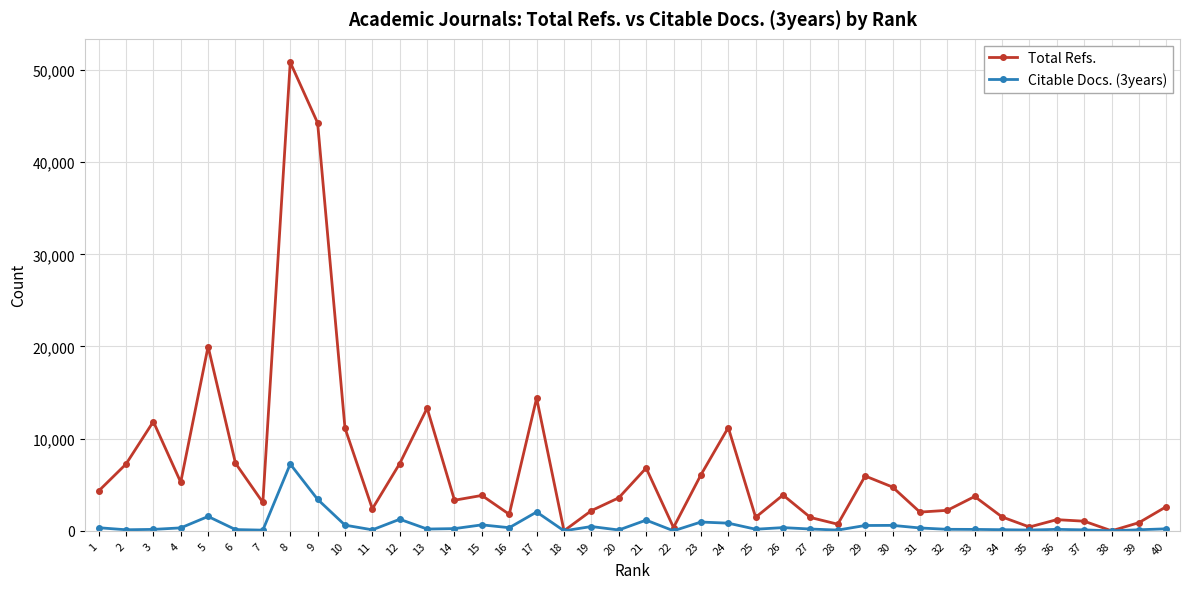

At which category is the sum across all series the highest?

8